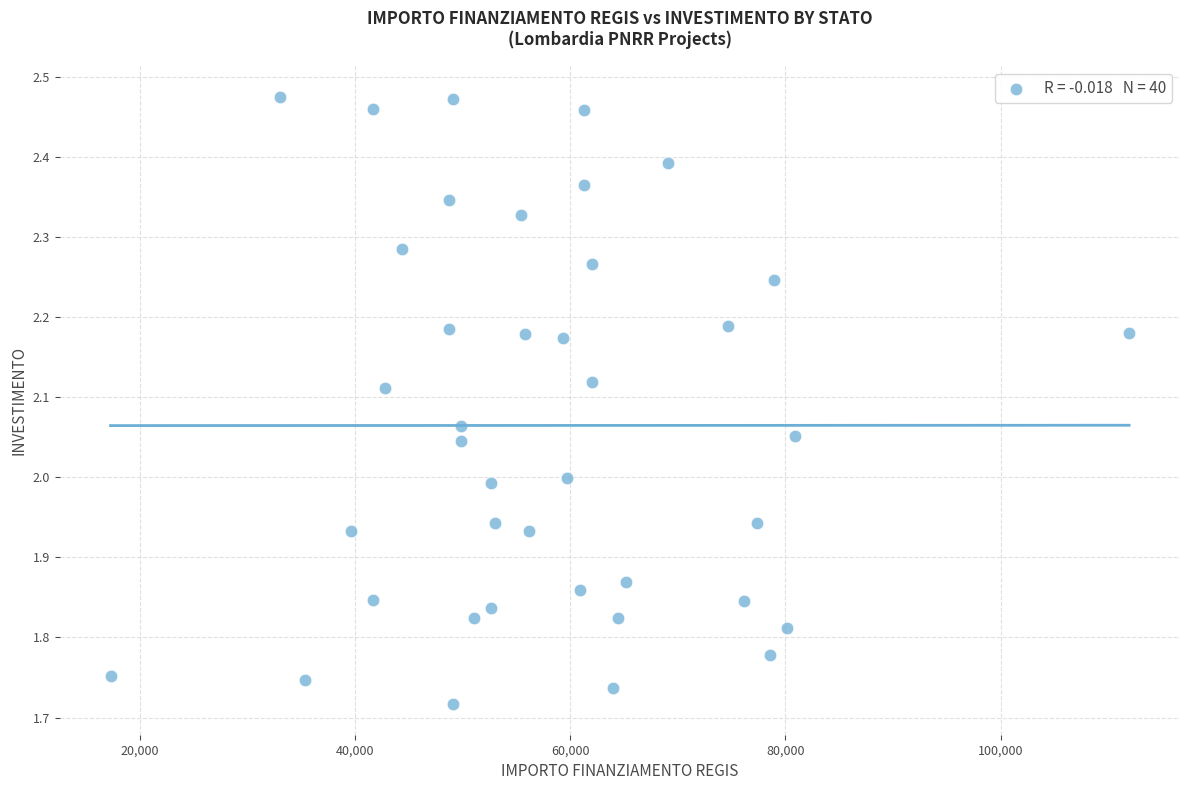

What is the range of Y values (max minus min)?

0.8